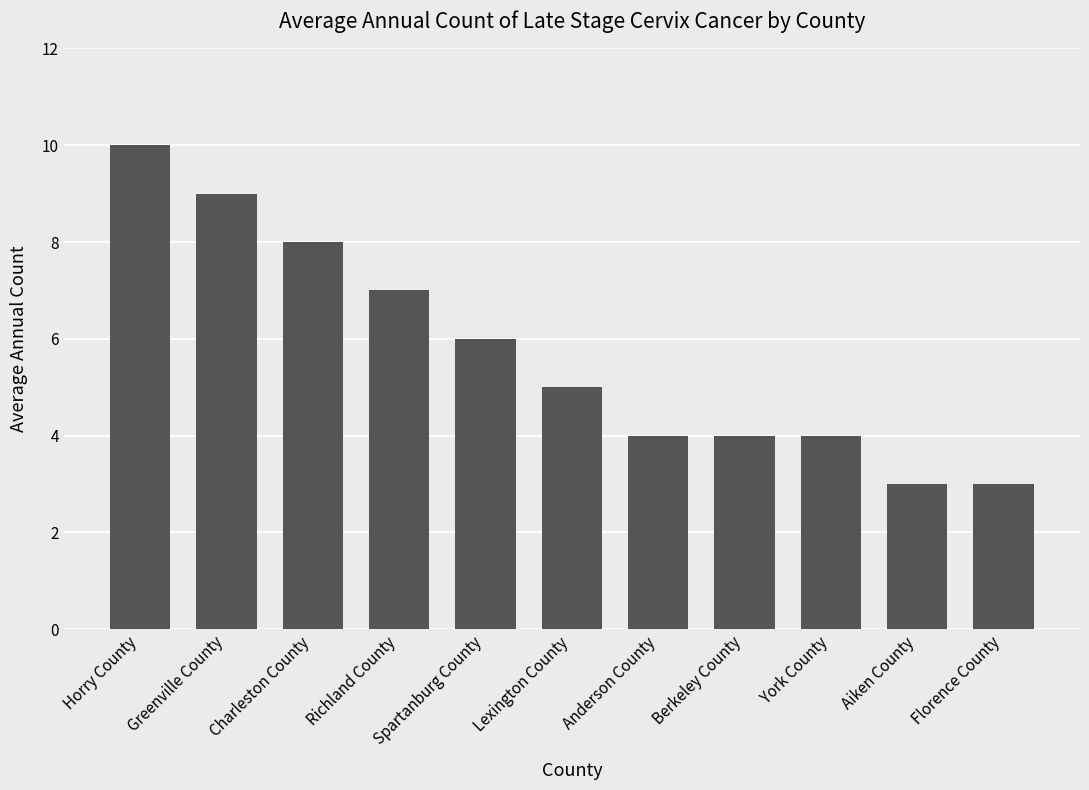

How many values are between 4 and 8?

7